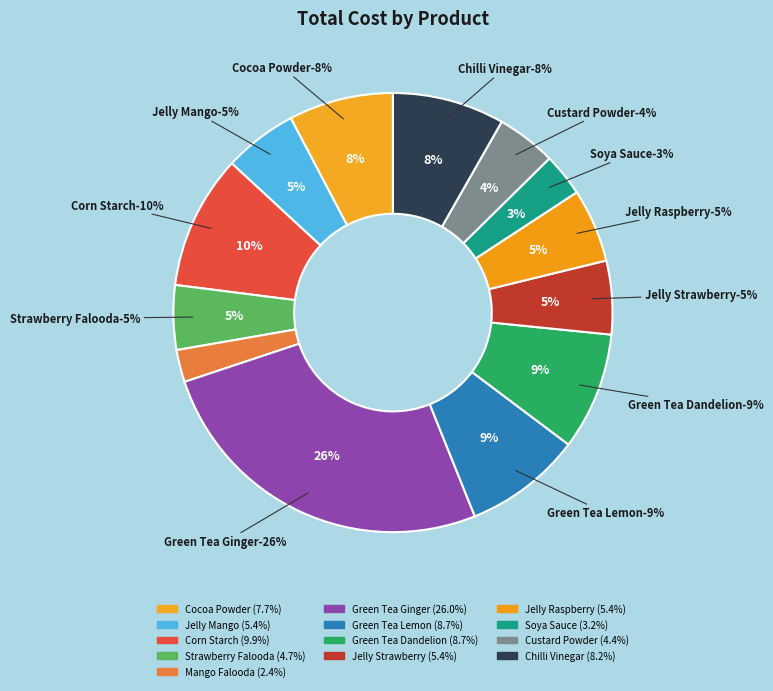

To the nearest percent, what percentage of the pie is Eco Valley Organic Green Tea - Ginger?

26%